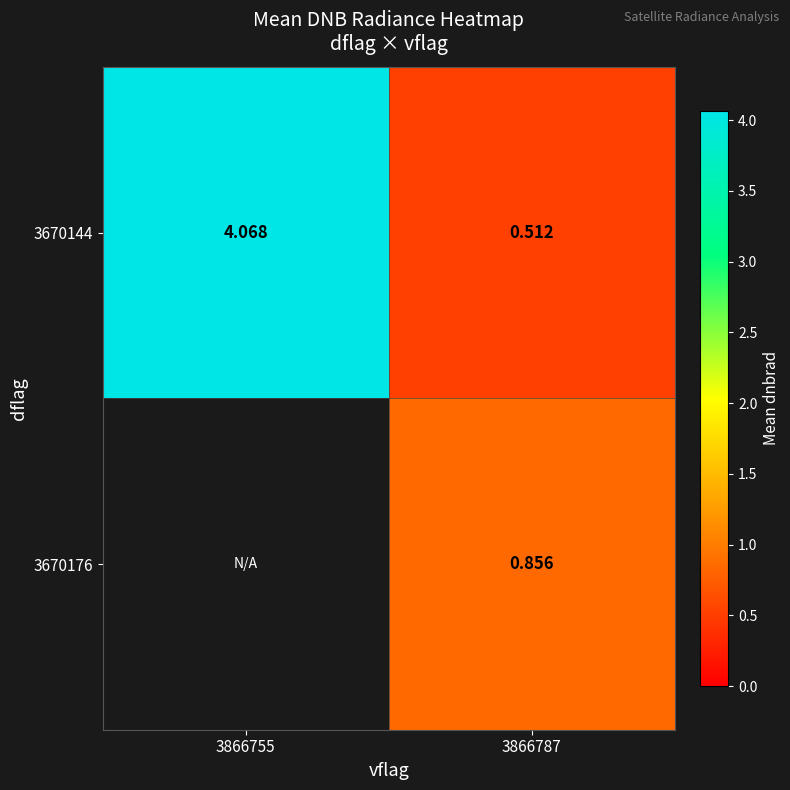

Is the value of 3670176 at 3866787 greater than the value of 3670144 at 3866755?

No